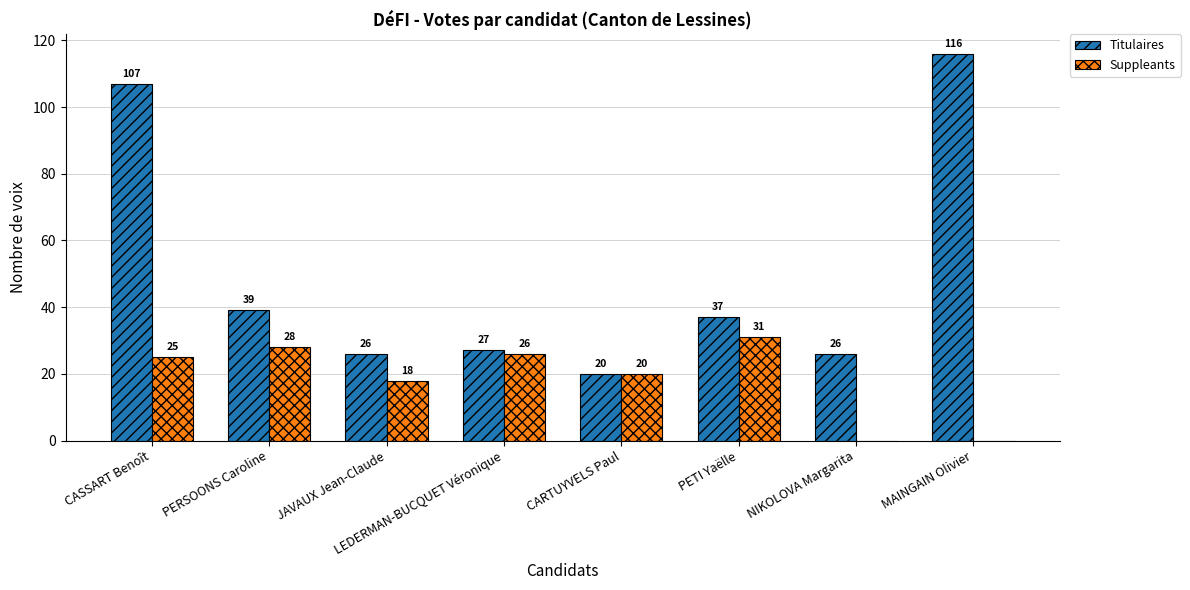

Which series changed the most between JAVAUX Jean-Claude and PETI Yaëlle?

Suppleants